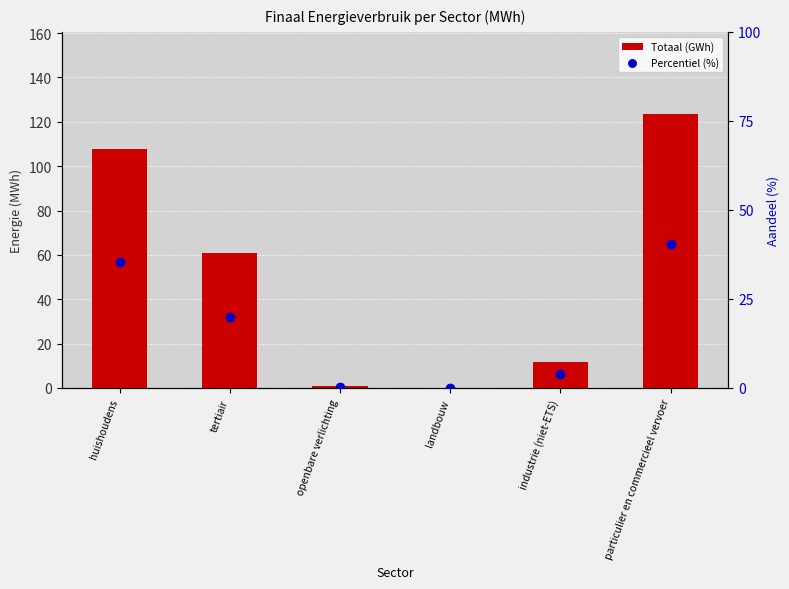

At which label does Percentiel (%) reach its minimum?

landbouw